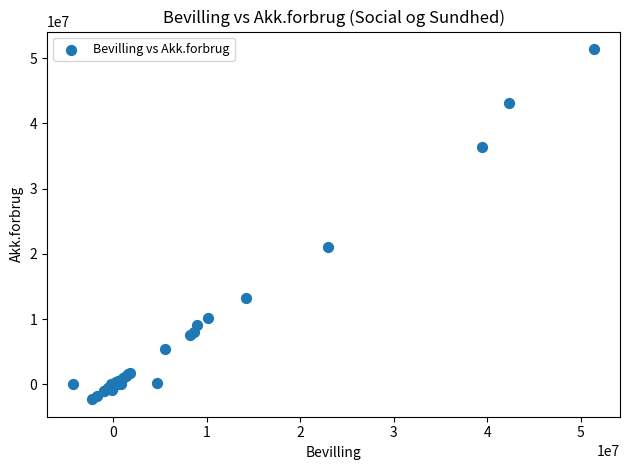

What Y value in the scatter plot is closest to 24557863?

21074526.3